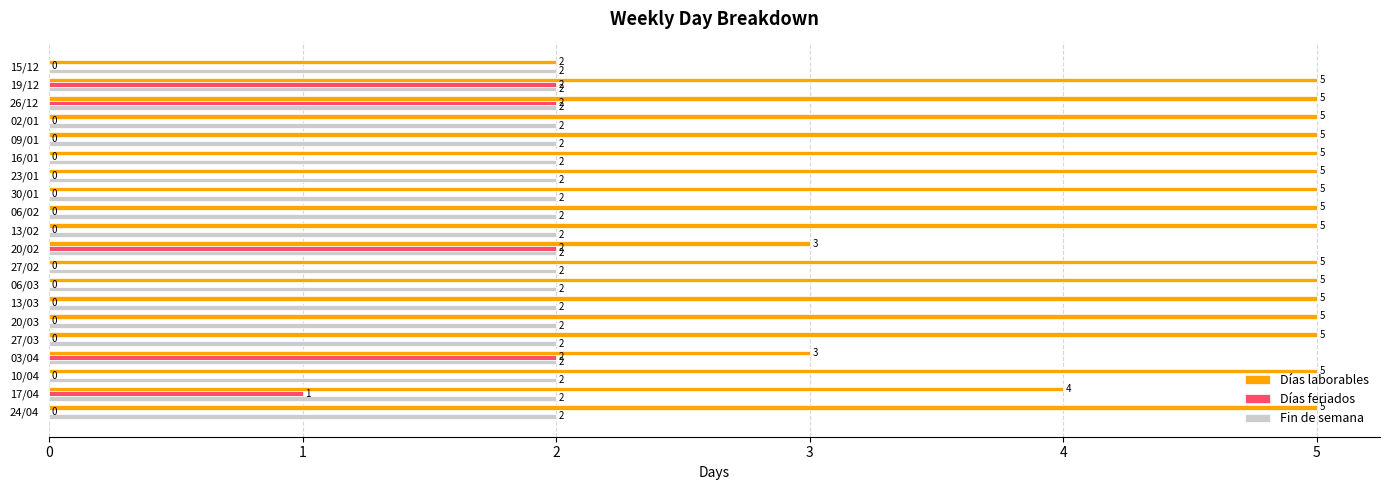

Which series has the widest spread of values?

Días laborables